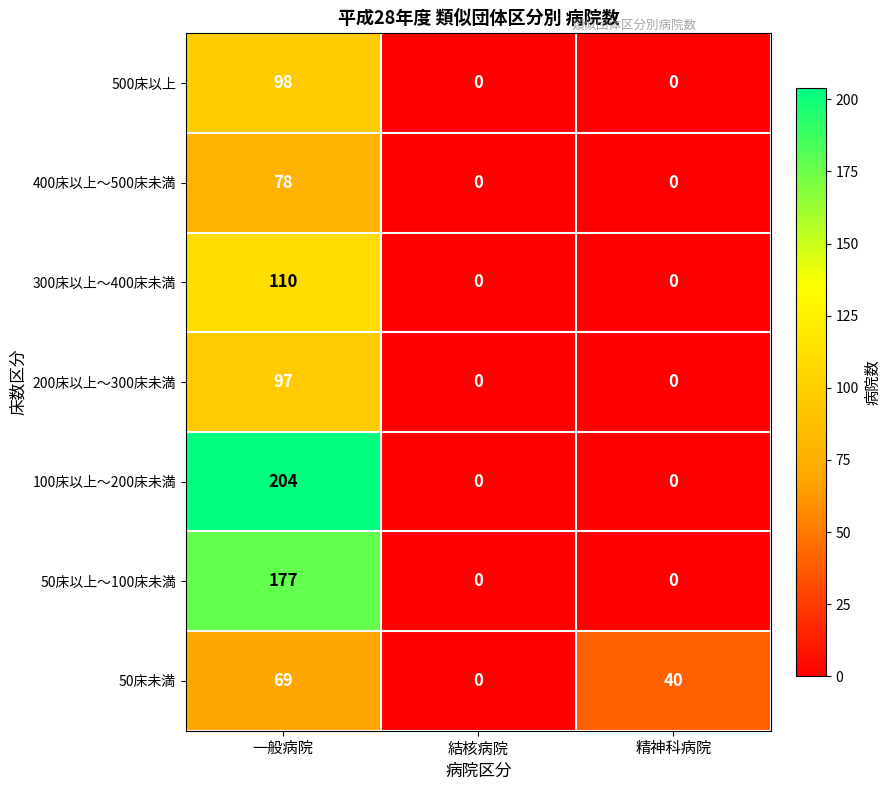

What is the maximum value shown in the chart?

204